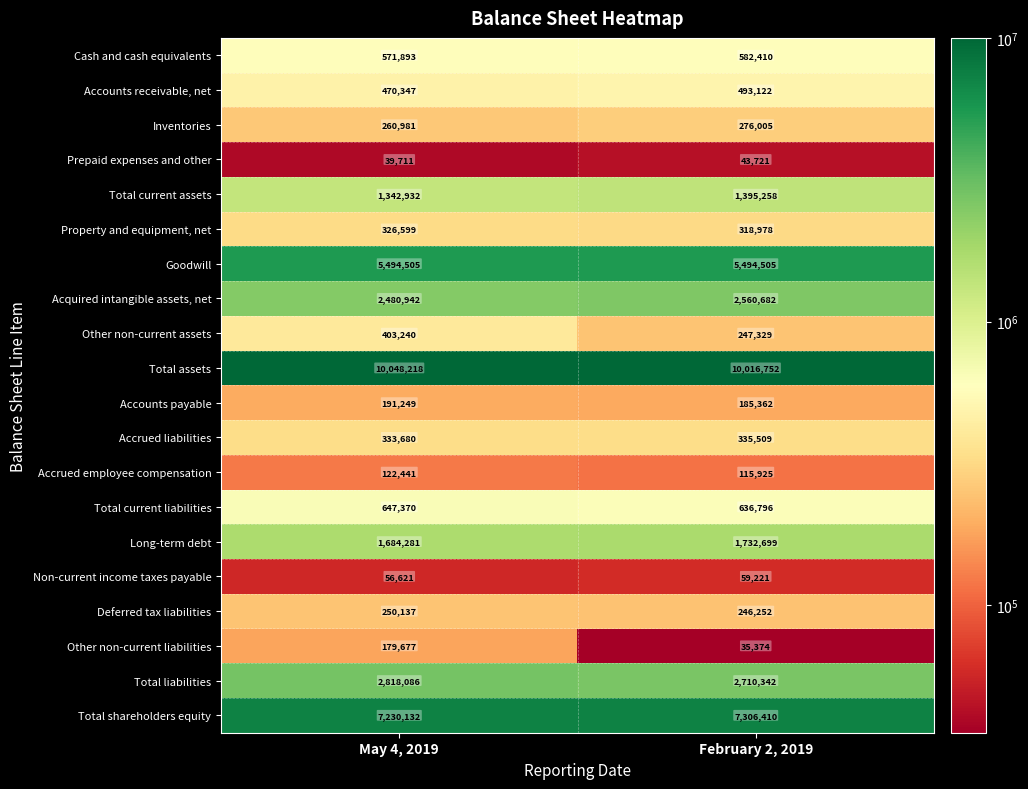

What is the average value of the Accrued employee compensation series?

119183